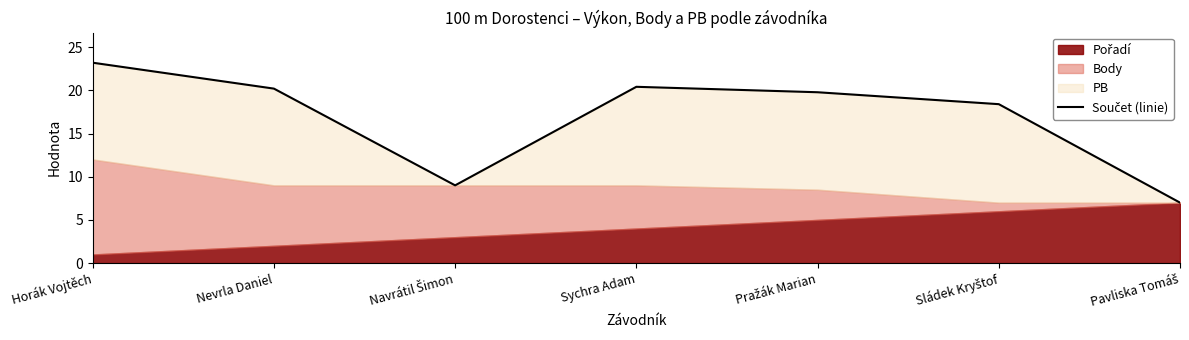

What is the sum of all values?

118.0